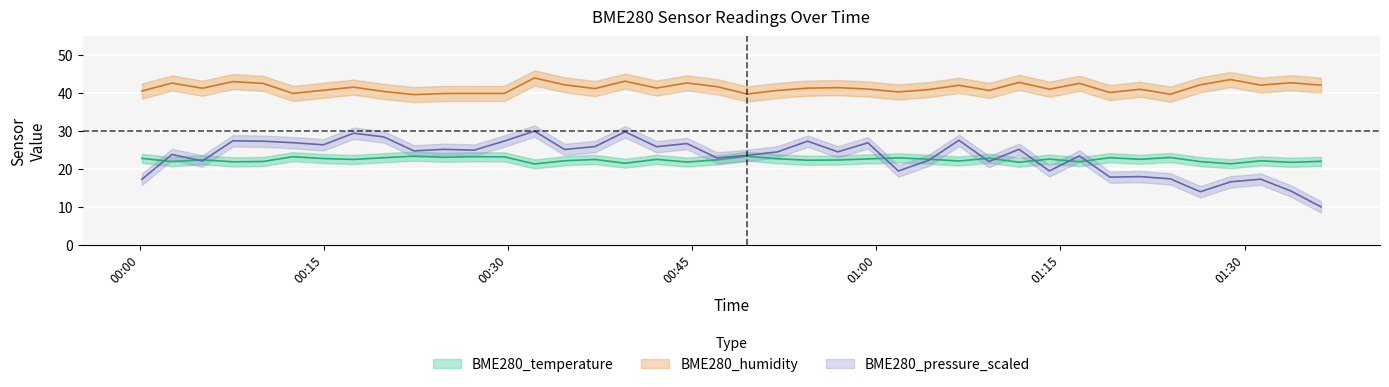

What is the sum of all BME280_pressure_scaled values?

929.7